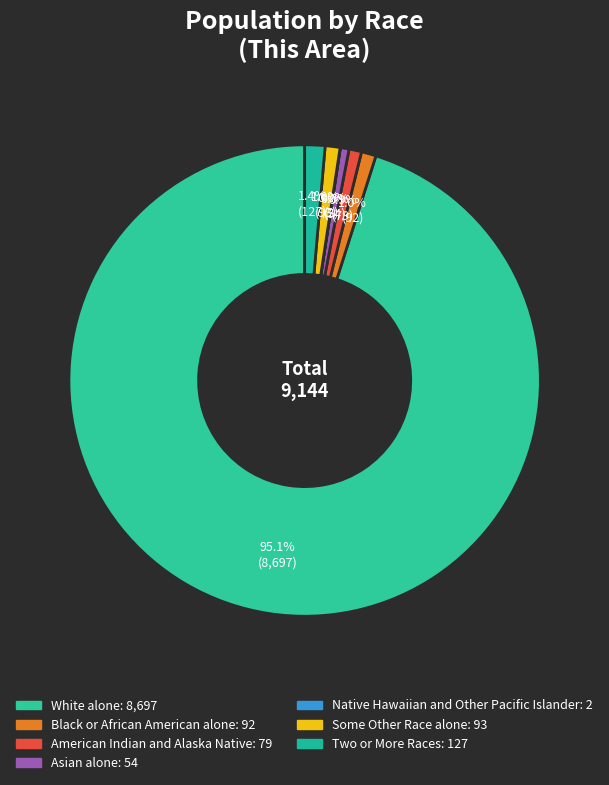

Is there a majority slice in this chart?

Yes